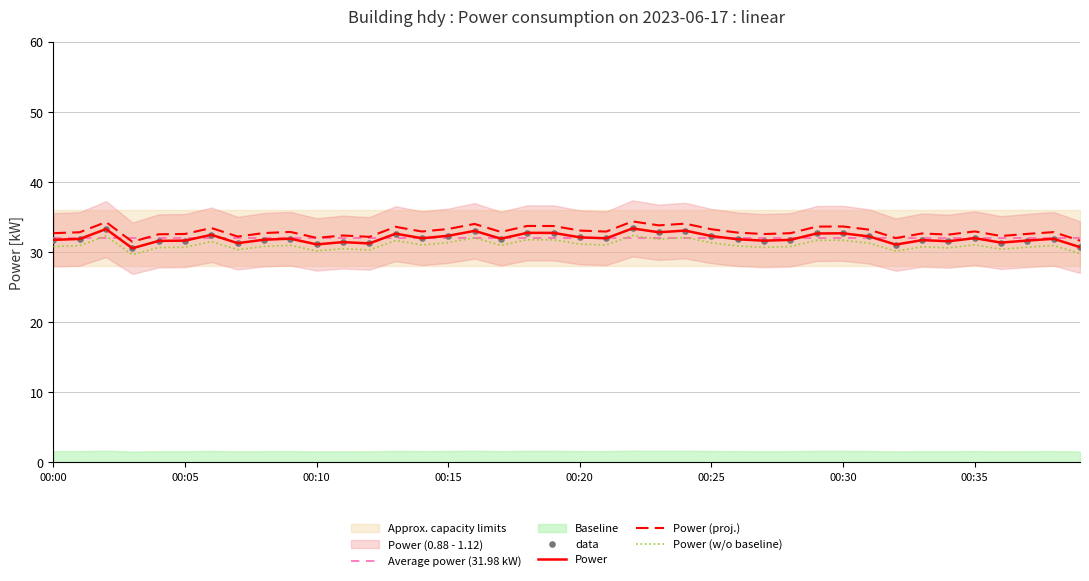

Which has a higher value, 00:31 or 00:29?

00:29